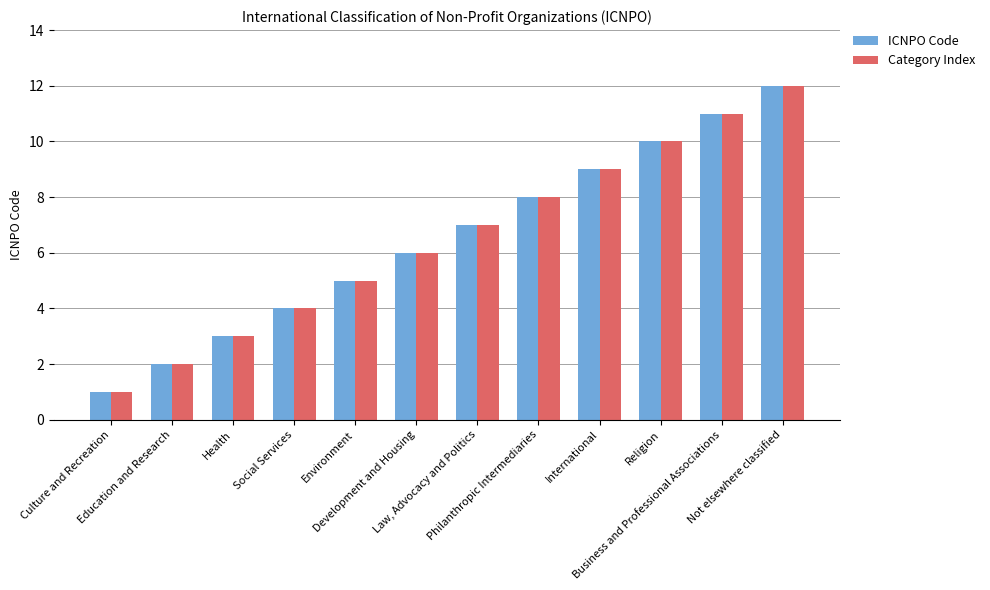

What is the sum of the ICNPO Code values at Philanthropic Intermediaries and Not elsewhere classified?

20